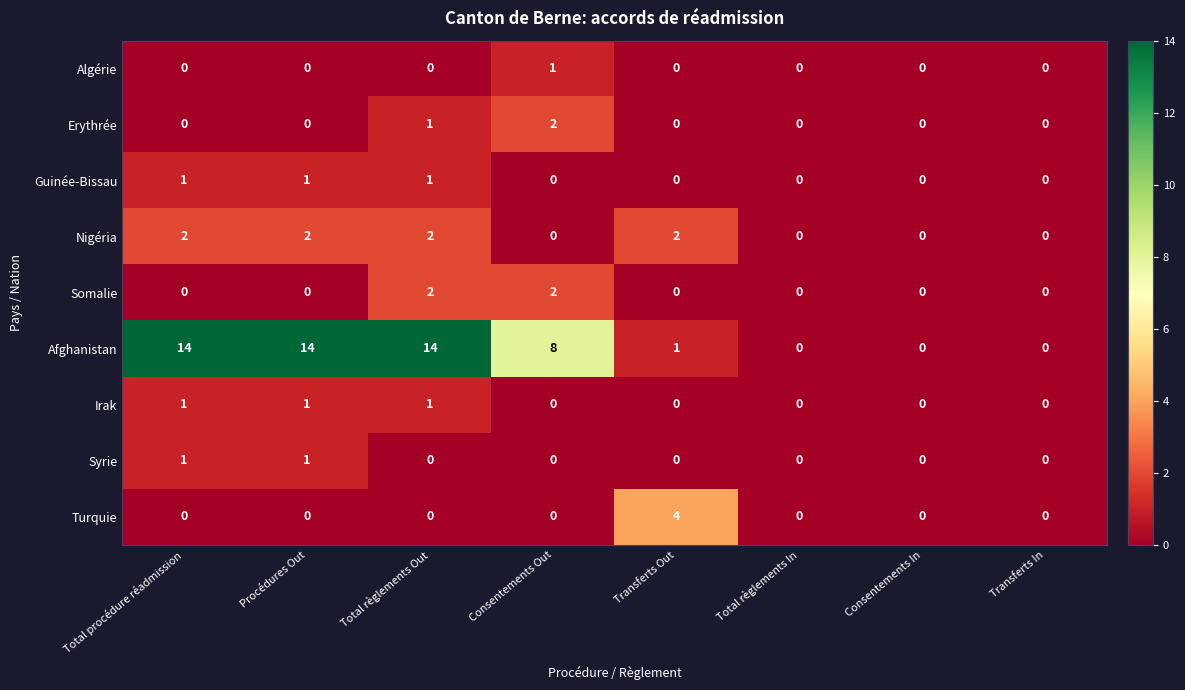

What is the sum of all Irak values?

3